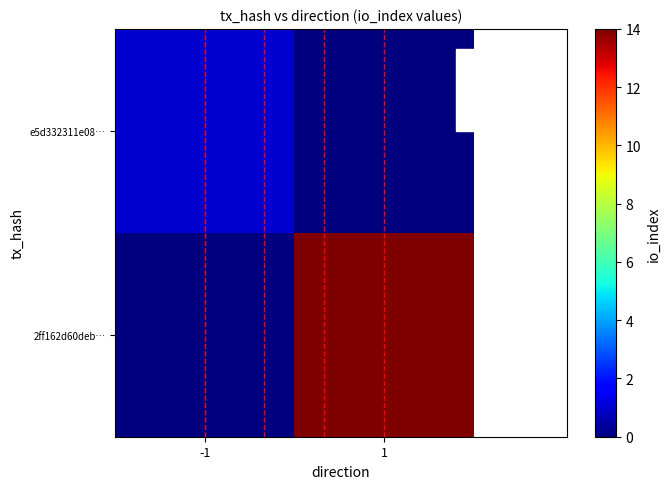

Which series has the largest range (max minus min)?

2ff162d60deb…